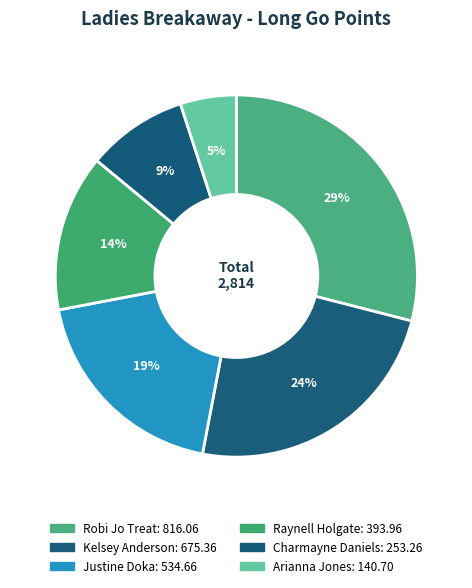

How much of the chart is everything except Kelsey Anderson?

76.0%